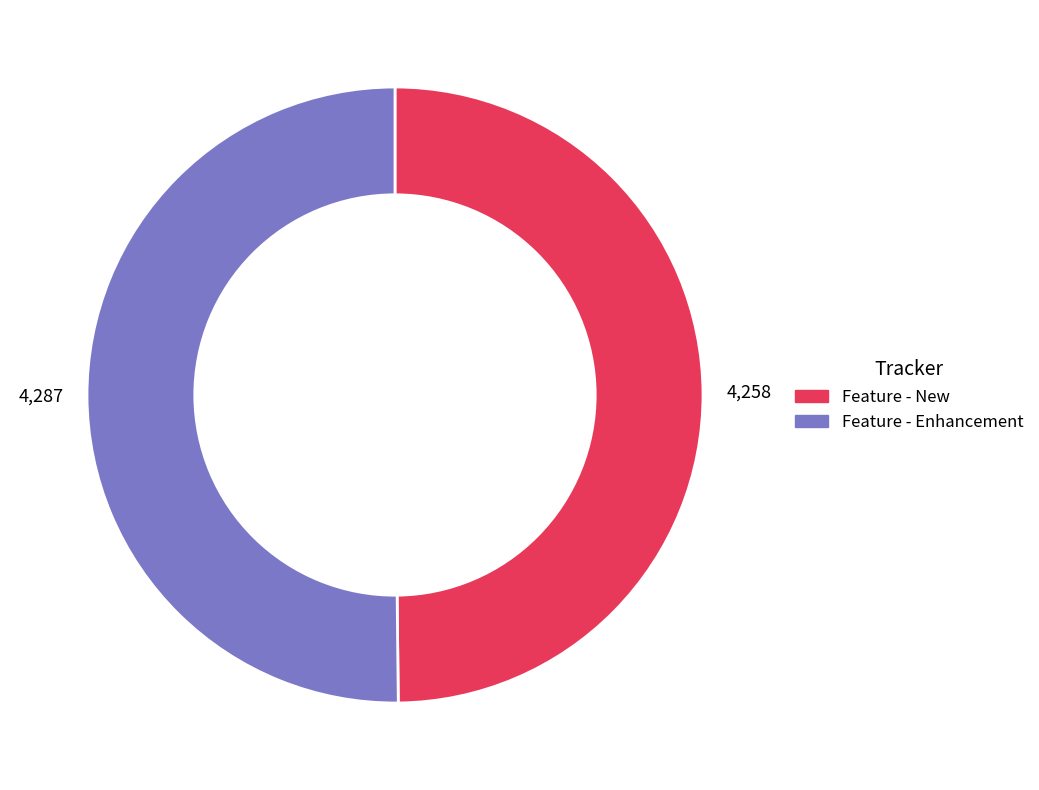

What is the ratio of the value at Feature - New to the value at Feature - Enhancement?

1.0